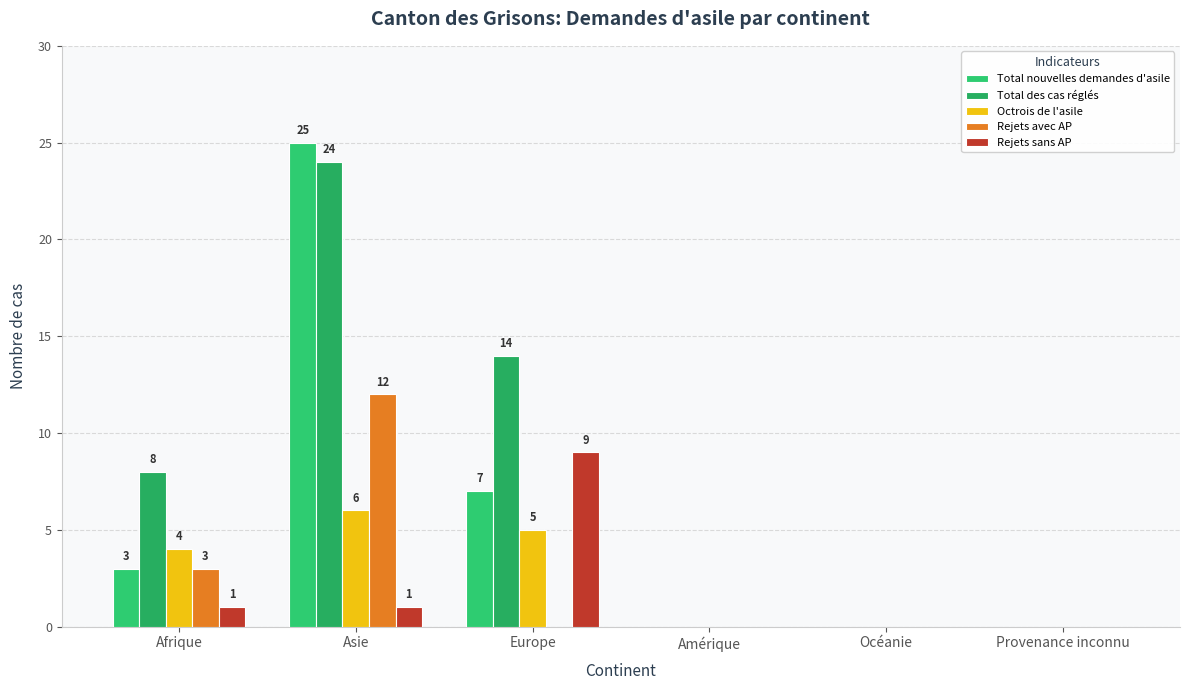

How many Total des cas réglés values are between 0 and 14?

5